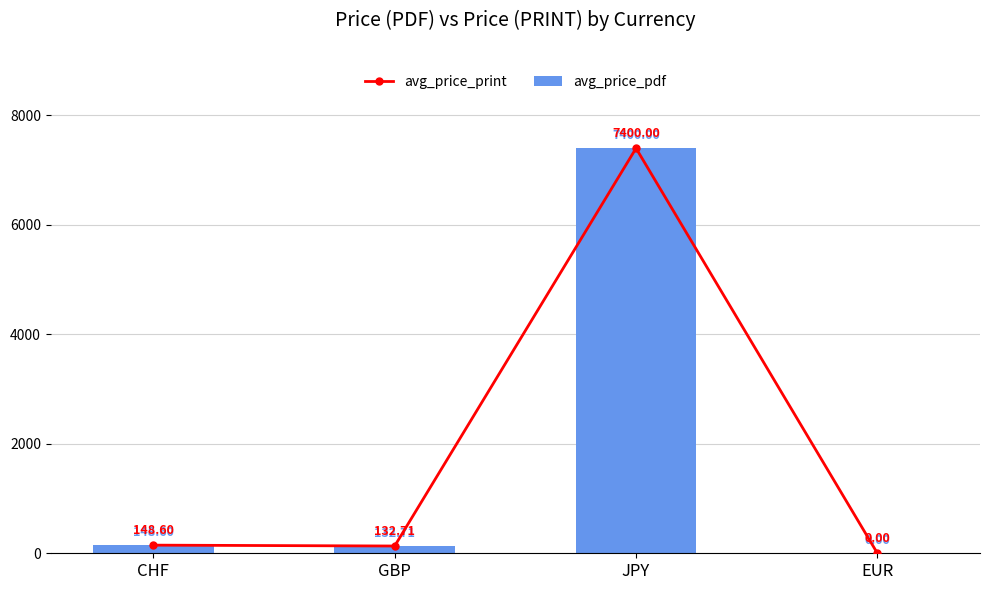

True or false: avg_price_print has a value of 226.0 at GBP.

False